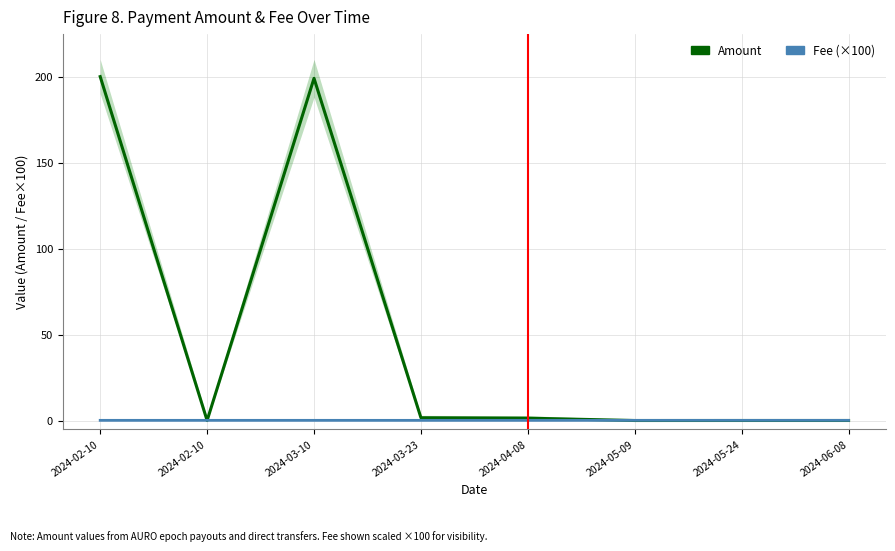

How many lines are shown in the chart?

2